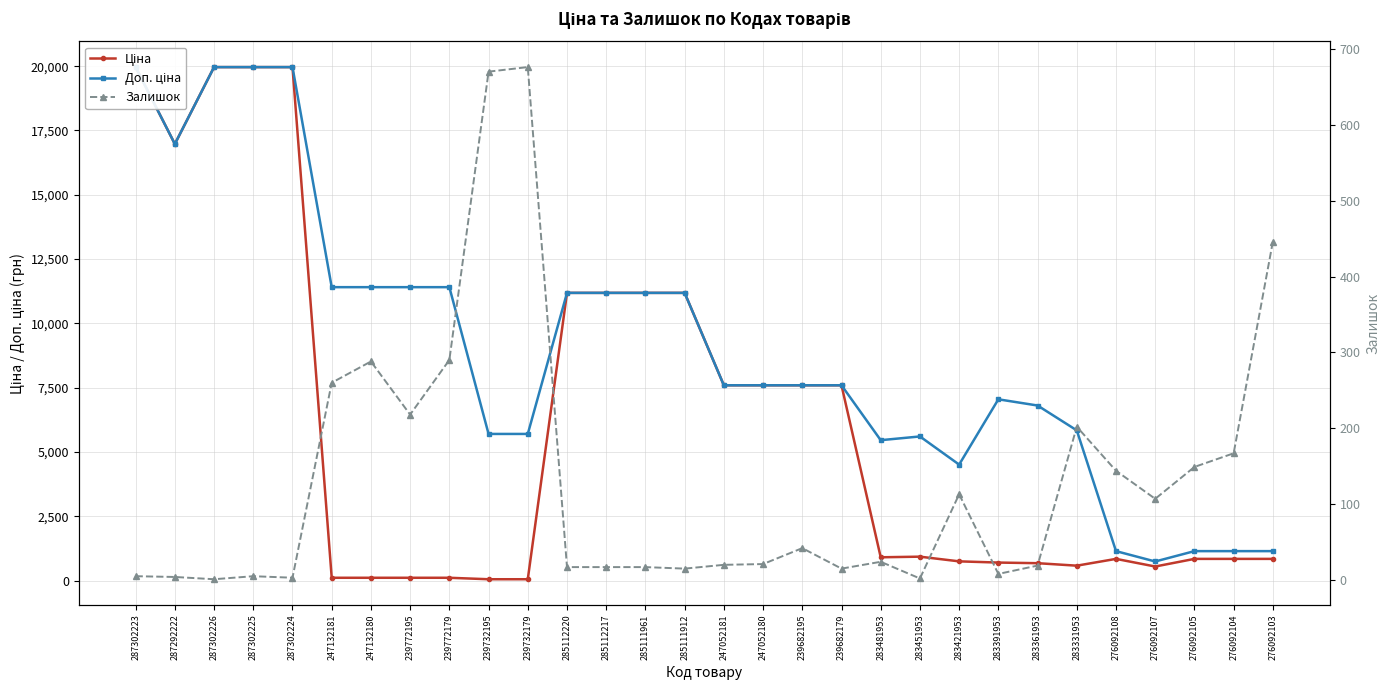

Which label corresponds to the largest value in the chart?

287302223